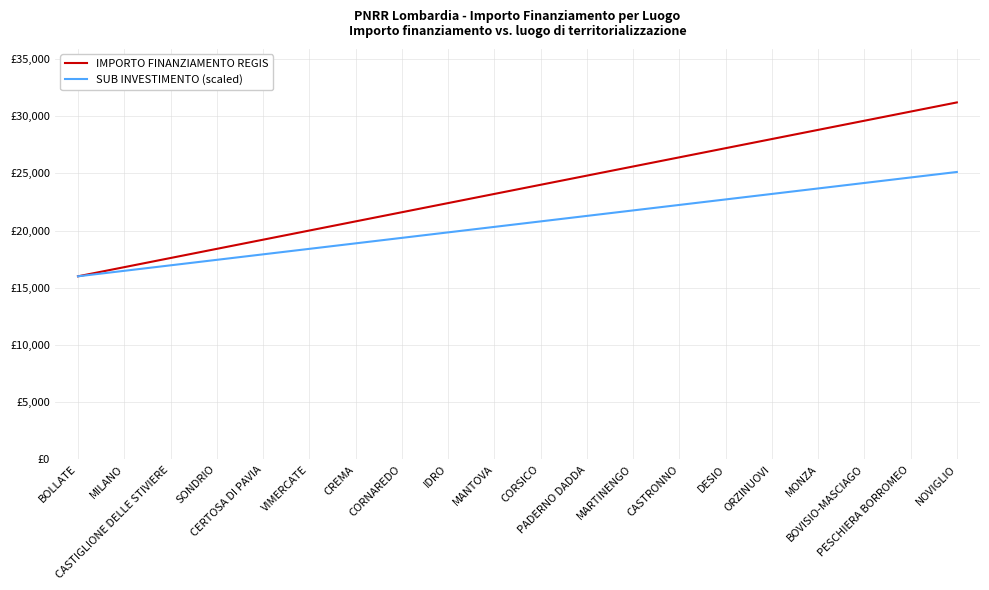

Reading left to right, list all the values displayed in this chart.

IMPORTO FINANZIAMENTO REGIS: 16000.0	16800.0	17600.0	18400.0	19200.0	20000.0	20800.0	21600.0	22400.0	23200.0	24000.0	24800.0	25600.0	26400.0	27200.0	28000.0	28800.0	29600.0	30400.0	31200.0
SUB INVESTIMENTO (scaled): 16000.0	16480.0	16960.0	17440.0	17920.0	18400.0	18880.0	19360.0	19840.0	20320.0	20800.0	21280.0	21760.0	22240.0	22720.0	23200.0	23680.0	24160.0	24640.0	25120.0